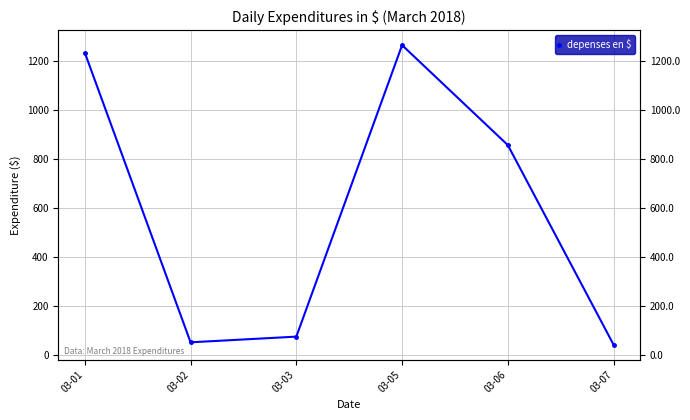

List the labels in order of value, largest first.

03-05, 03-01, 03-06, 03-03, 03-02, 03-07